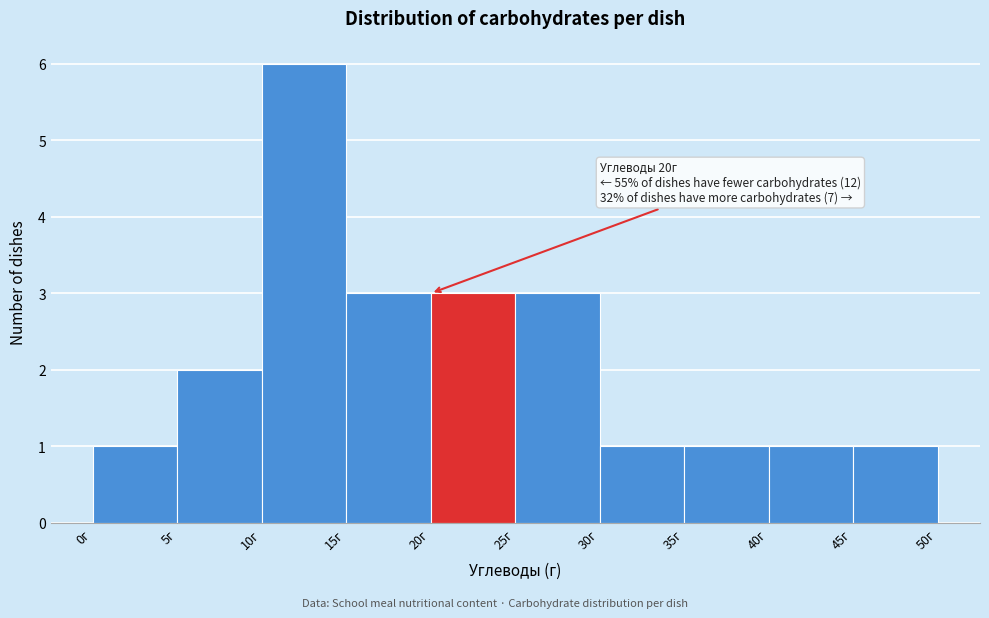

Which range on the x-axis has the tallest bar?

10 to 15